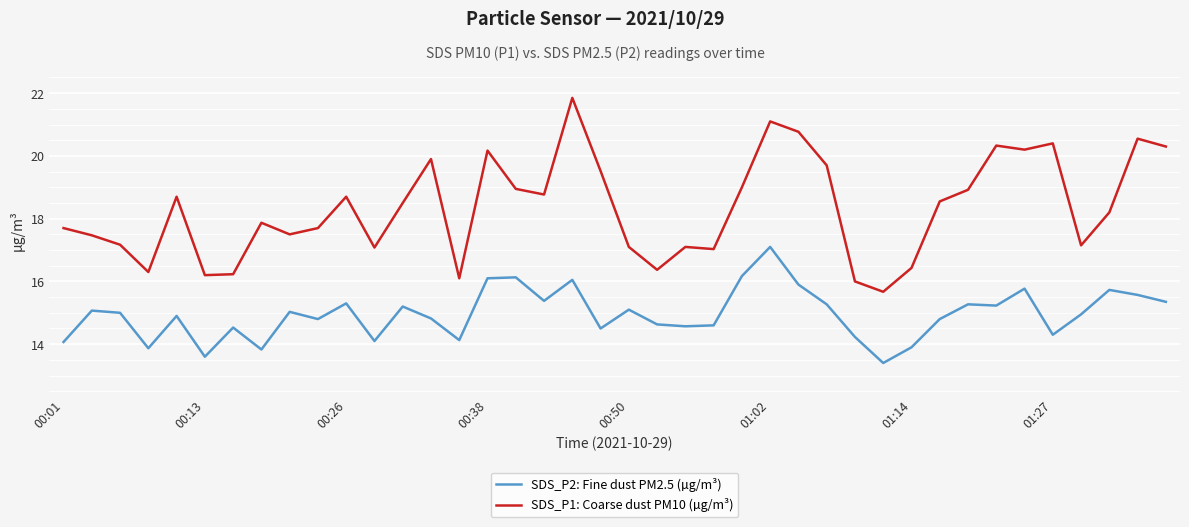

What is the difference between the maximum and minimum values in the SDS_P1: Coarse dust PM10 (µg/m³) series?

6.2